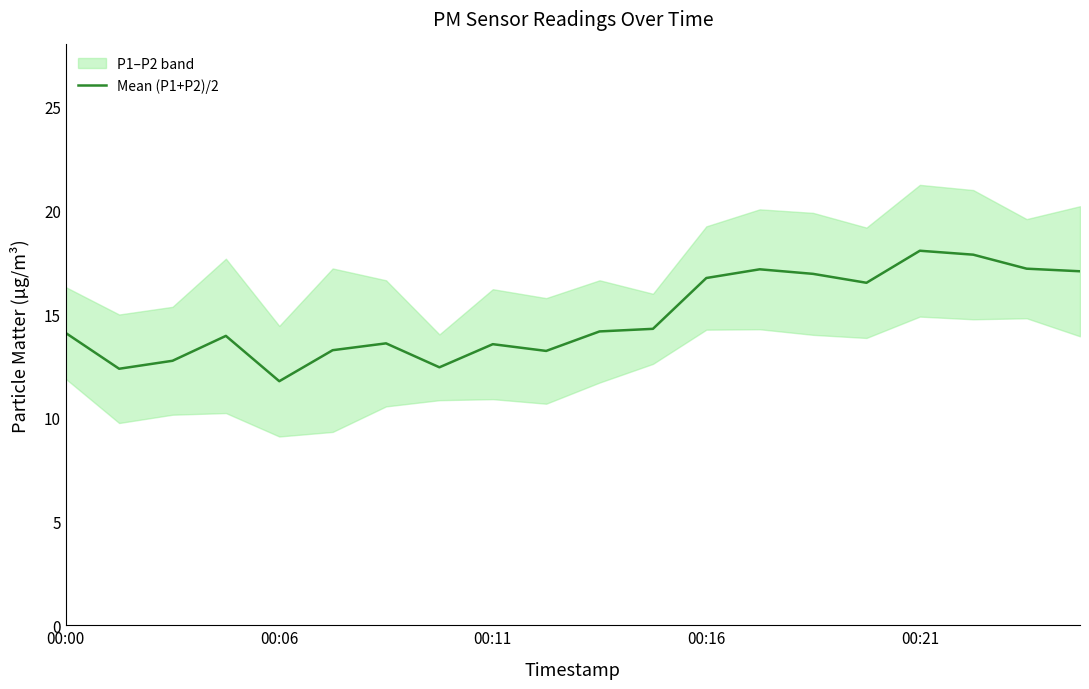

The value of Mean (P1+P2)/2 at 00:06 is 6.6. True or false?

False